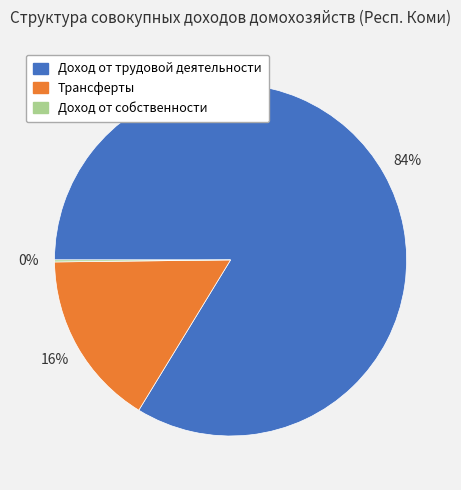

Between Трансферты and Доход от трудовой деятельности, which is larger?

Доход от трудовой деятельности